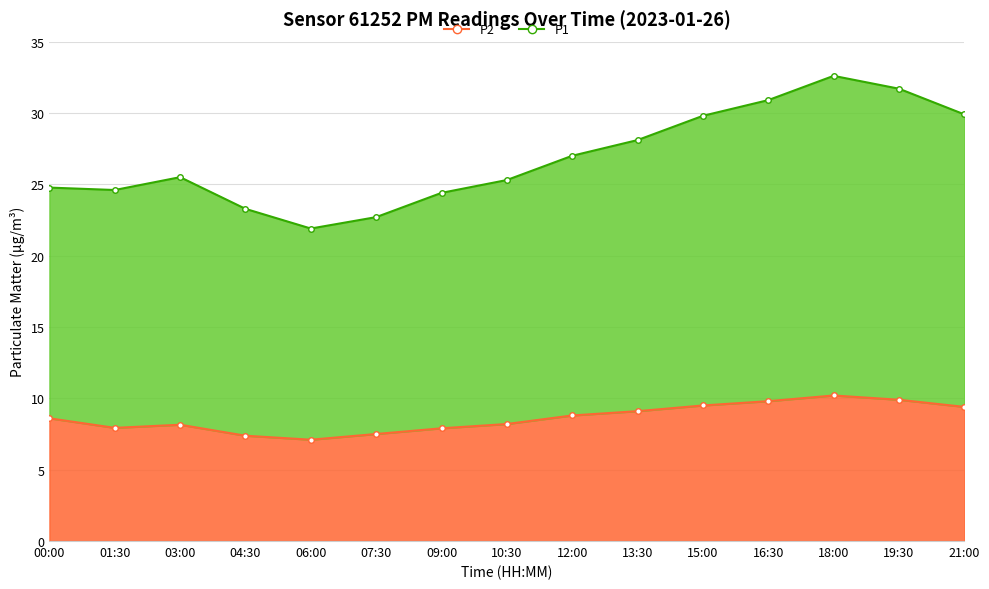

At which label does P2 reach its minimum?

06:00